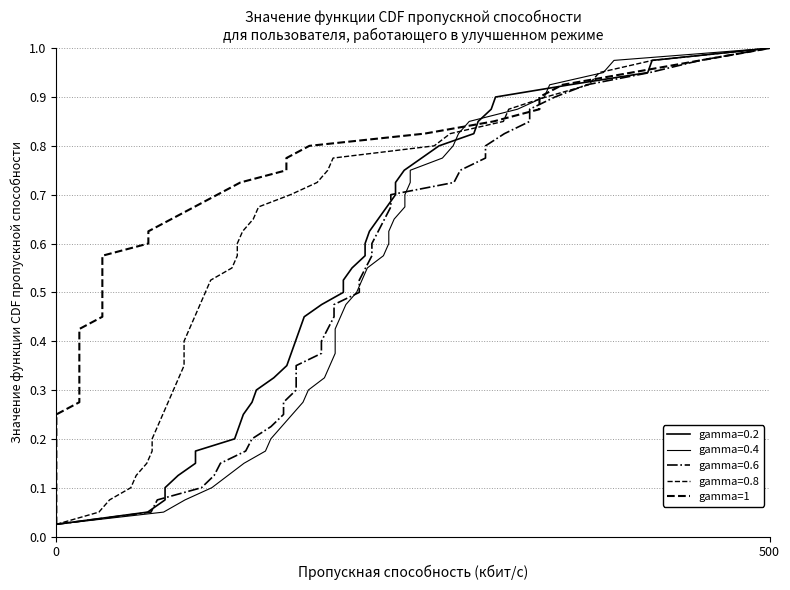

What is the maximum value shown in the chart?

1.0